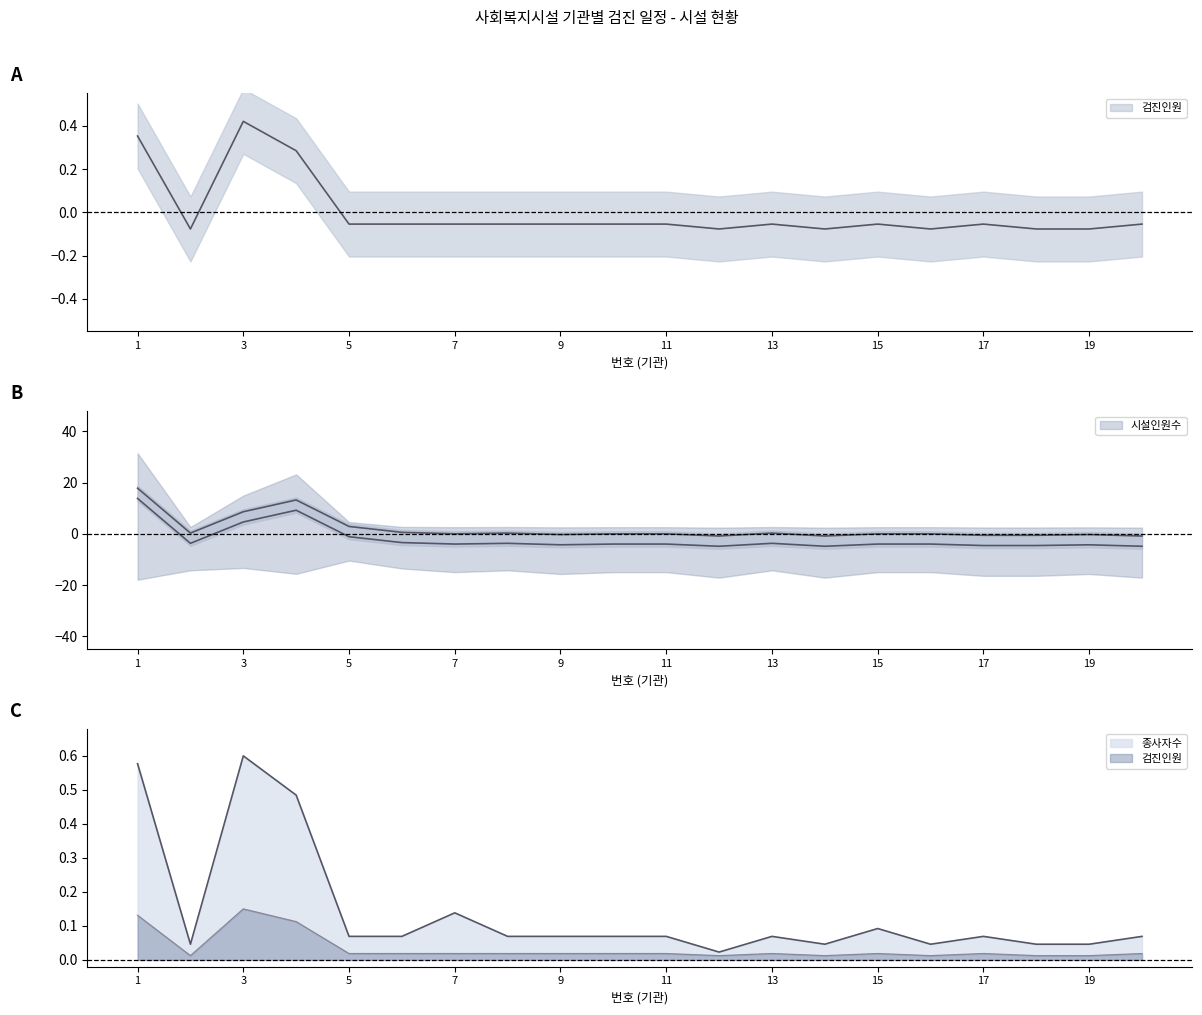

Rank the series by their maximum value, from lowest to highest.

검진인원, 종사자수, 시설인원수